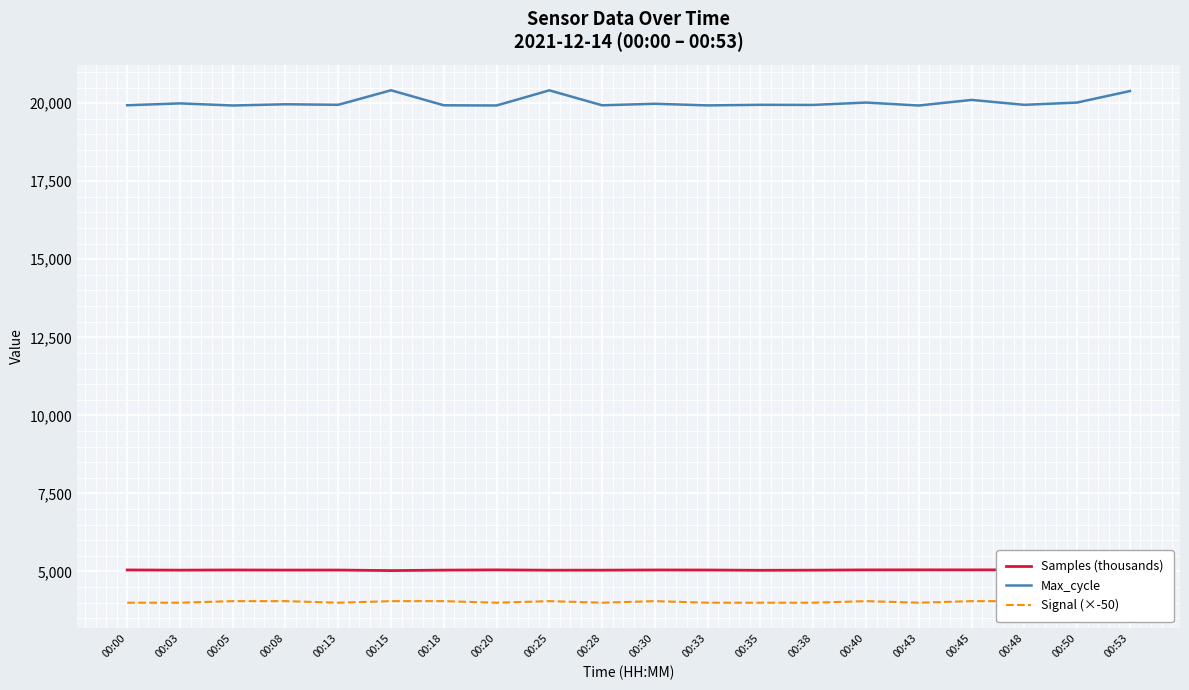

Is it true that Signal (×-50) equals 5794.2 at 00:00?

False